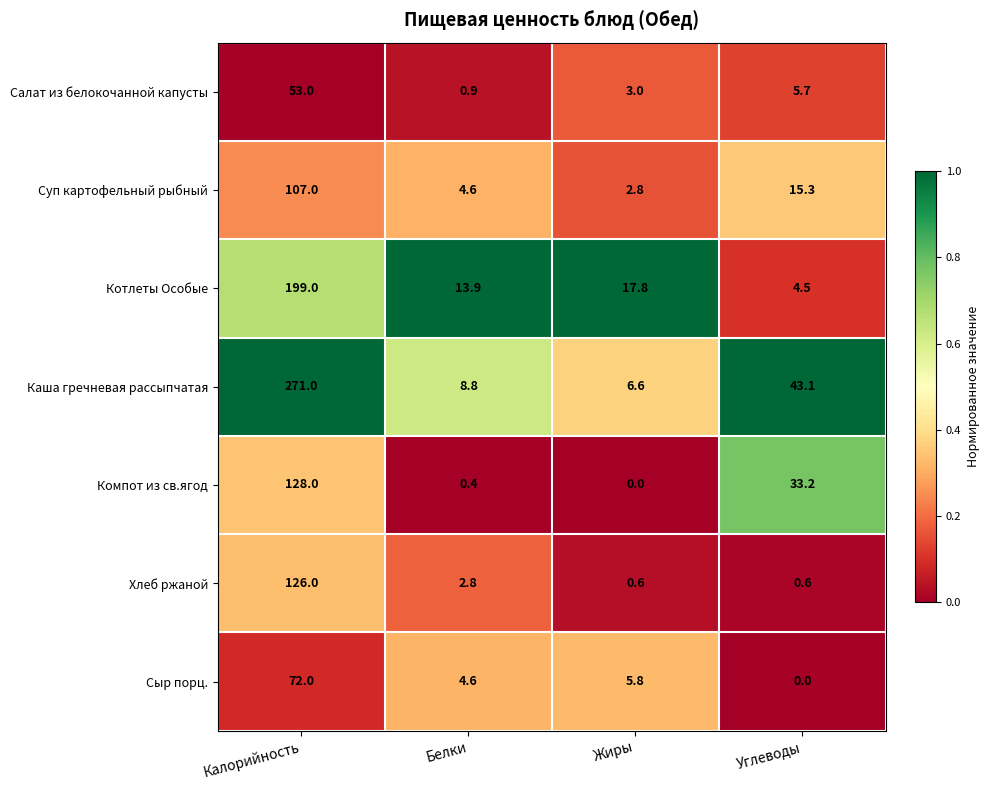

At which category is the sum across all series the highest?

Калорийность